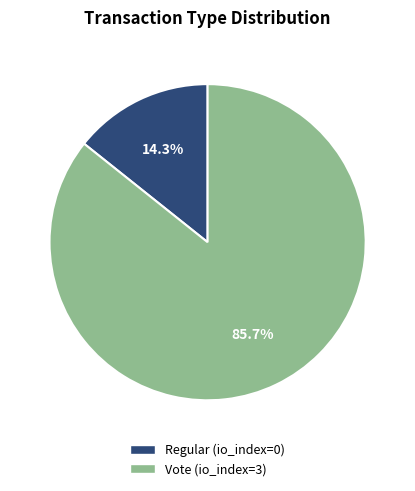

To the nearest percent, what is the difference between the largest and smallest slice percentages?

71%